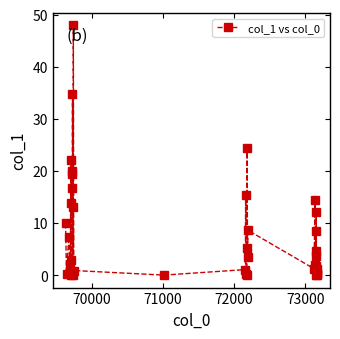

What is the sum of all values?

319.4